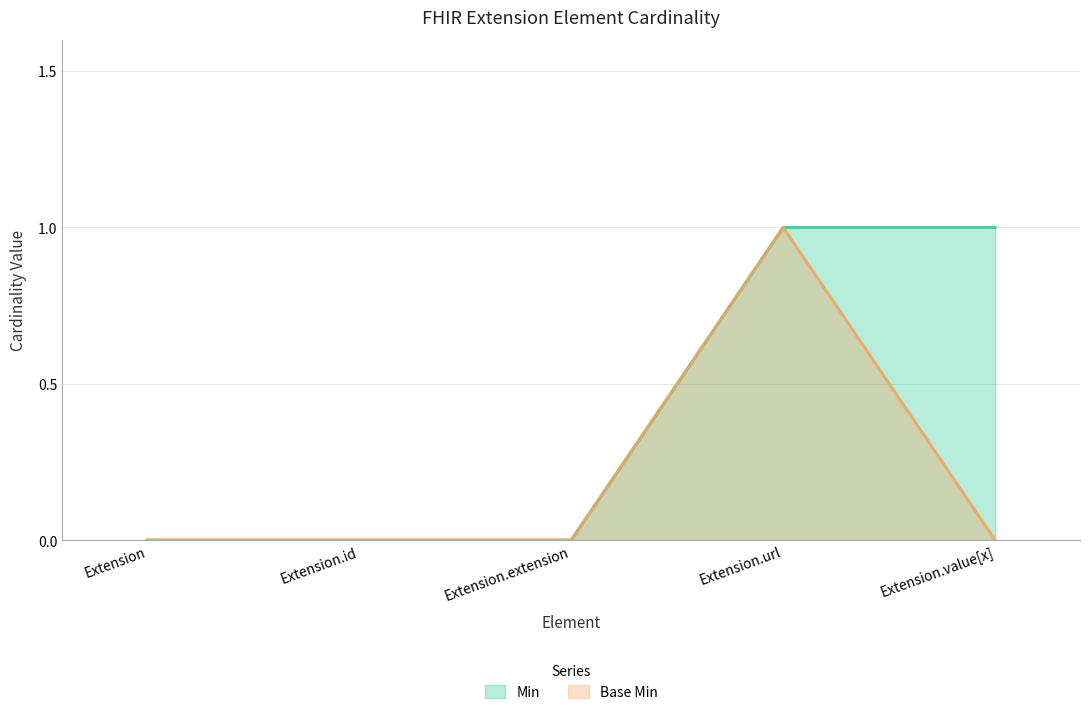

Reading left to right, list all the values displayed in this chart.

Min: 0	0	0	1	1
Base Min: 0	0	0	1	0